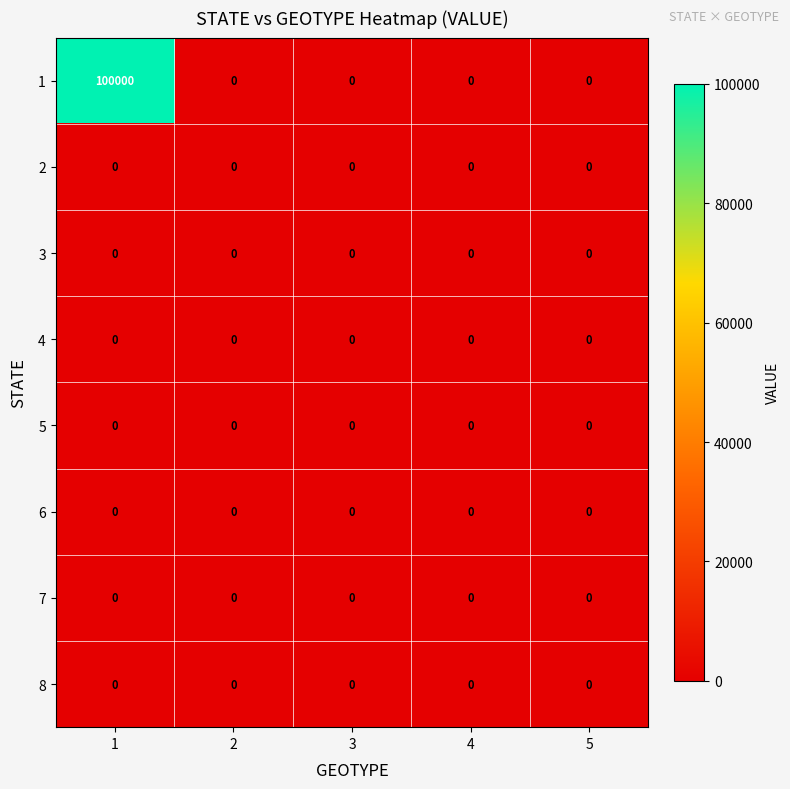

What is the average value of the 1 series?

20000